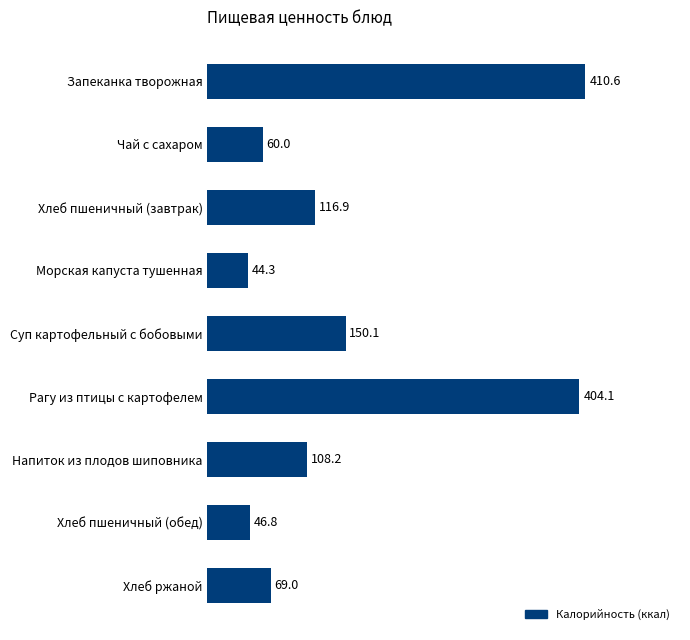

How many bars are there in total?

9